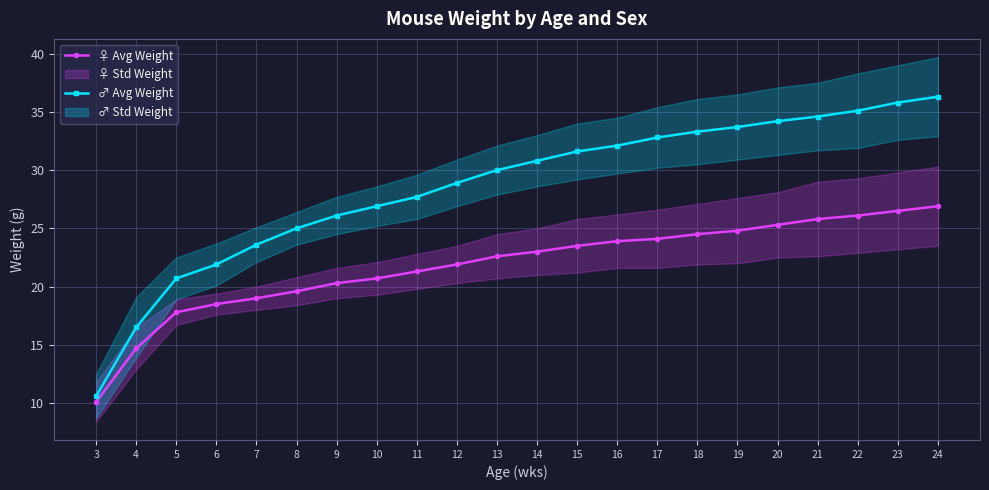

Which category has the highest value across all series?

24